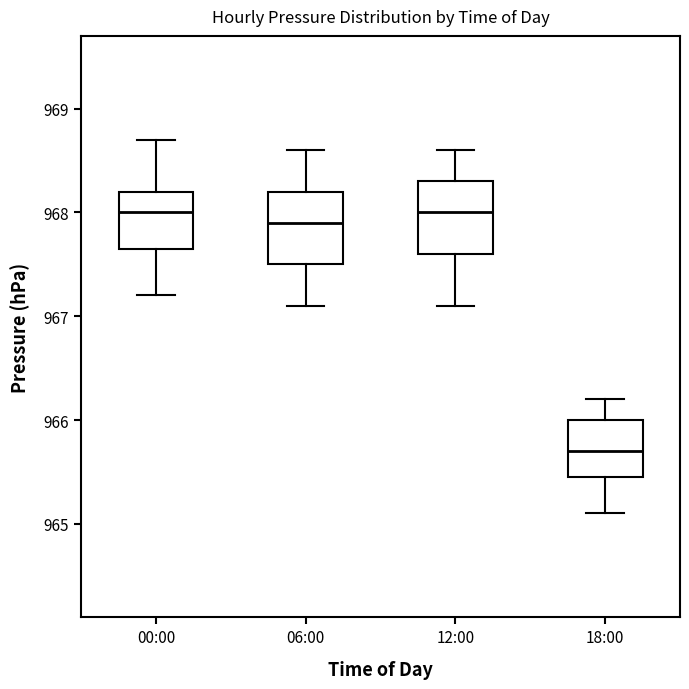

Reading left to right, read every box against the y-axis: the position of its median line, the range the box covers, and the ends of its whiskers. The values are not printed on the chart, so give them approximately, as read against the axis.

00:00: median 968.0, box 967.7 to 968.2, whiskers 967.2 to 968.7
06:00: median 967.9, box 967.5 to 968.2, whiskers 967.1 to 968.6
12:00: median 968.0, box 967.6 to 968.3, whiskers 967.1 to 968.6
18:00: median 965.7, box 965.5 to 966.0, whiskers 965.1 to 966.2